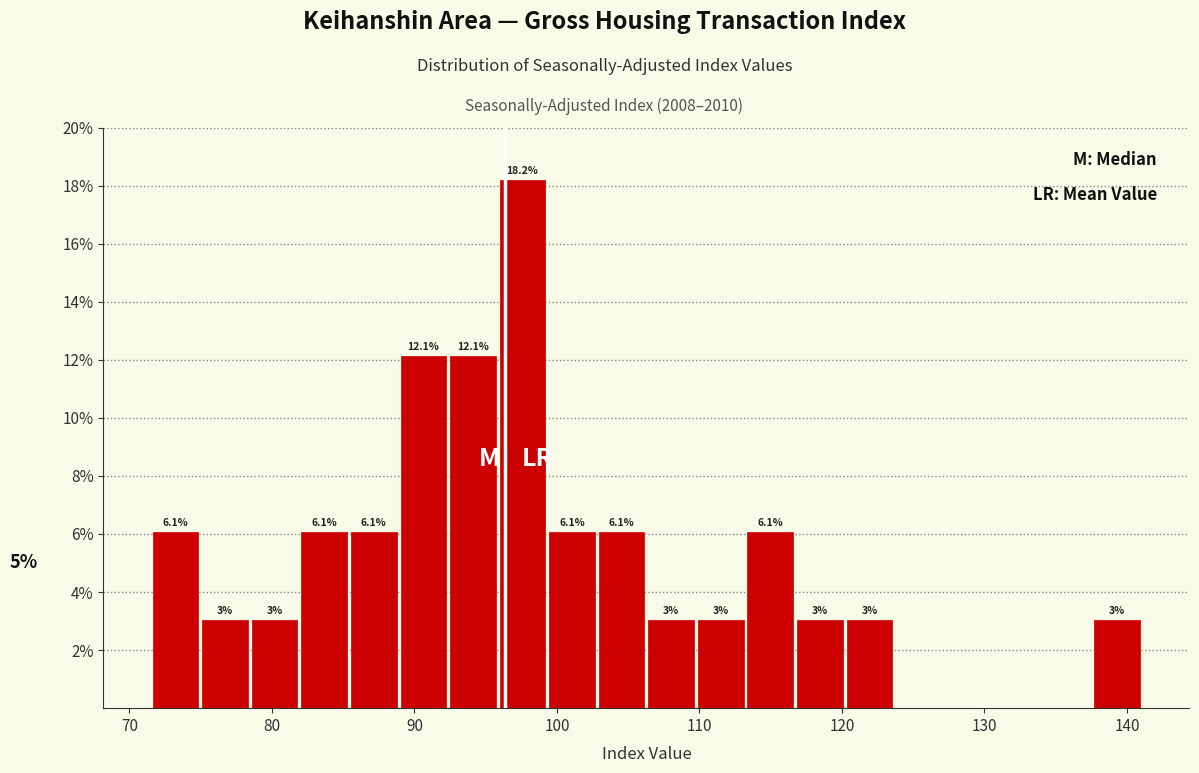

Around what value on the x-axis is the tallest bar? Give the approximate position of its centre, as read against the axis.

98